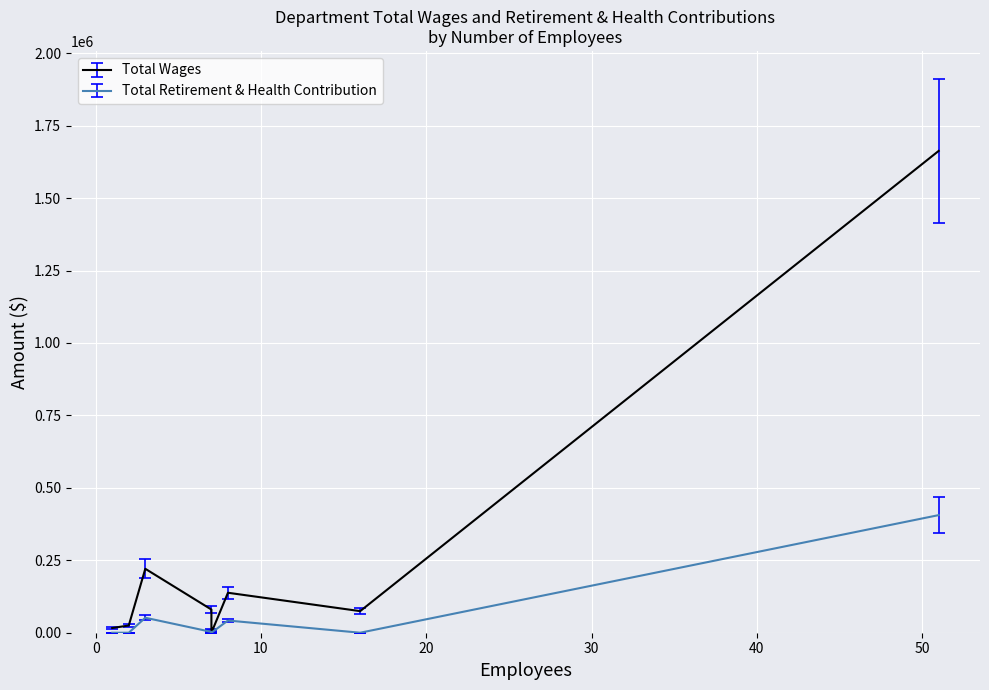

At Instruction, list the series in order from largest to smallest.

Total Wages, Total Retirement & Health Contribution